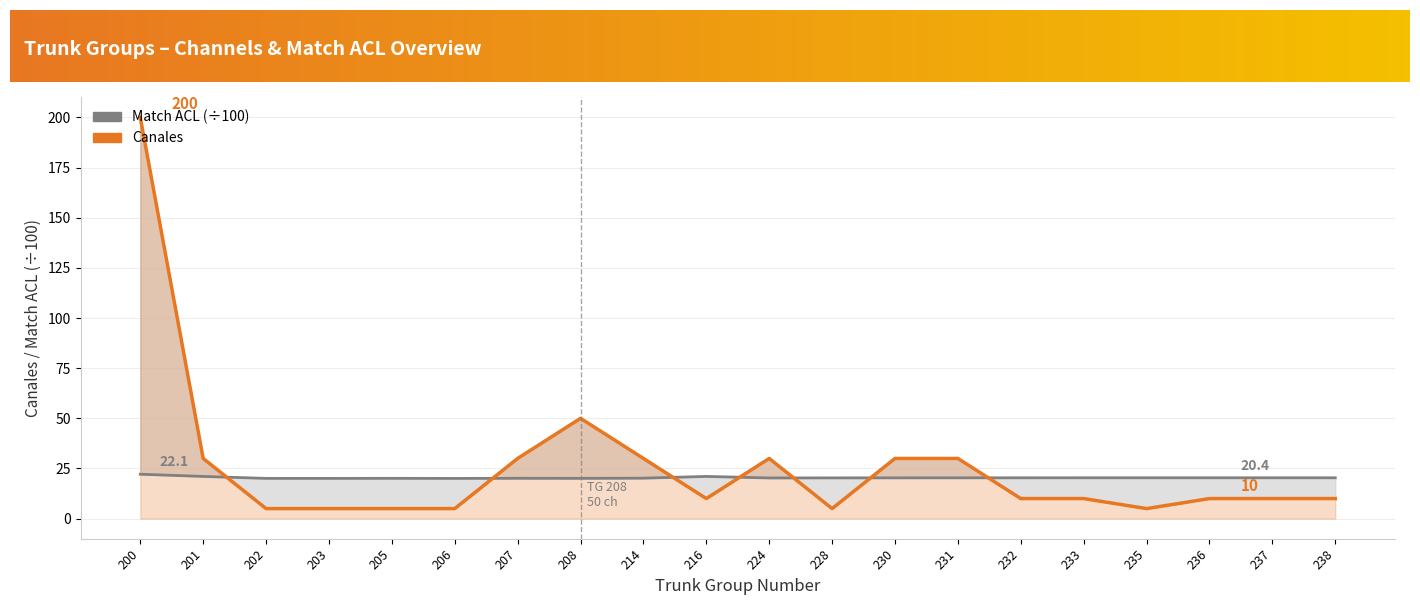

What is the difference between the second highest and minimum values in the Canales series?

45.0